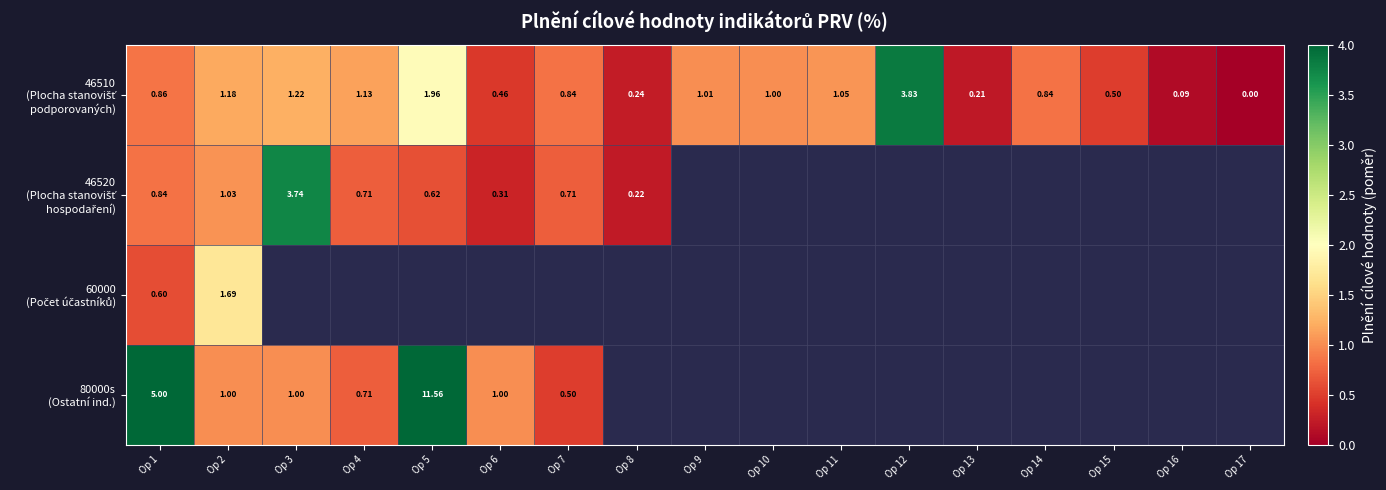

The value of 46510 (Plocha stanovišť podporovaných) at Op 17 is 0.0. True or false?

False